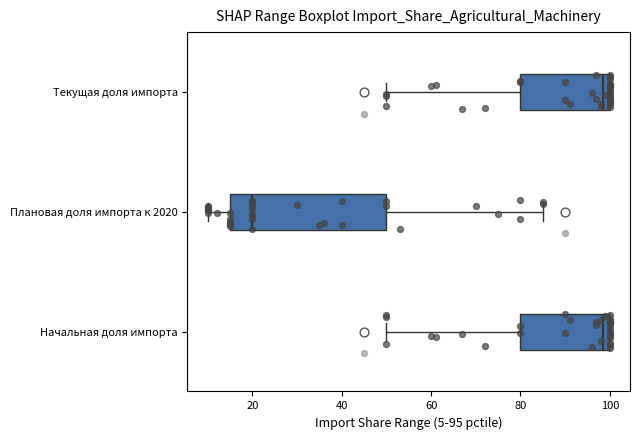

Comparing the boxes themselves (not the whiskers), which one is the widest?

Плановая доля импорта к 2020